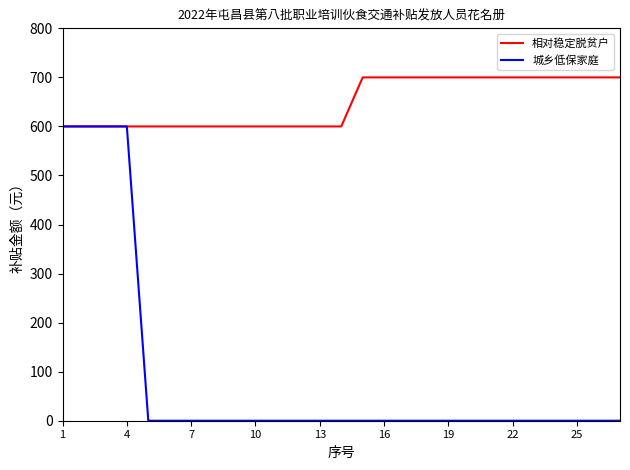

What is the average value of the 城乡低保家庭 series?

89